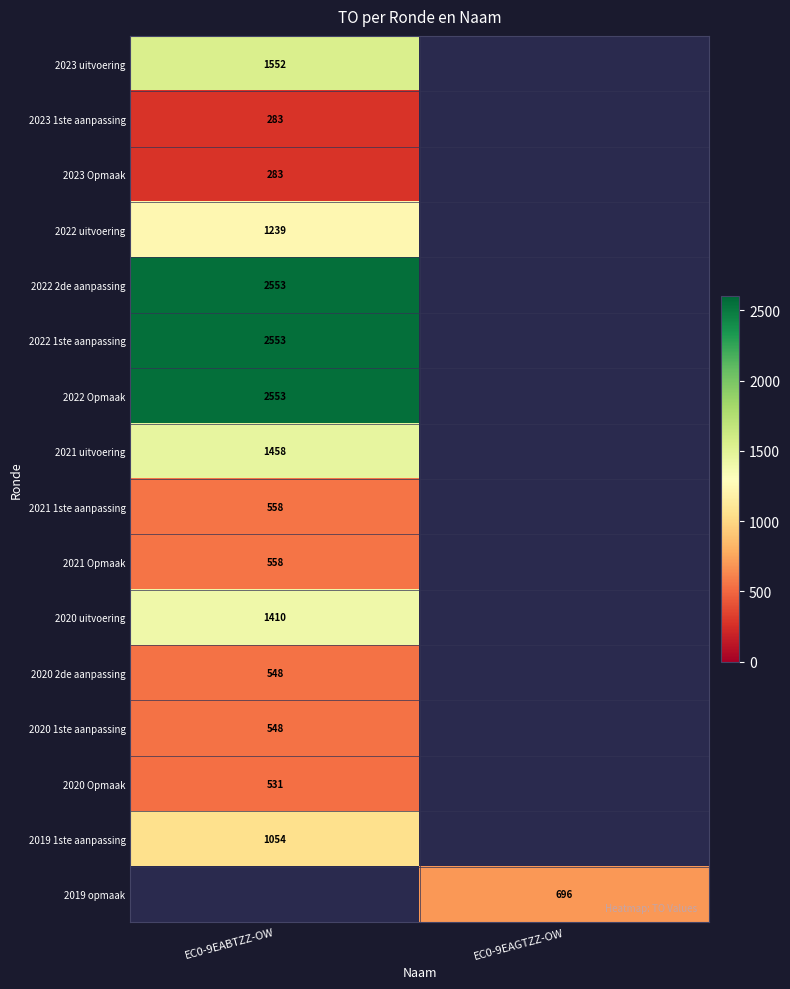

What is the minimum value shown in the chart?

283.0